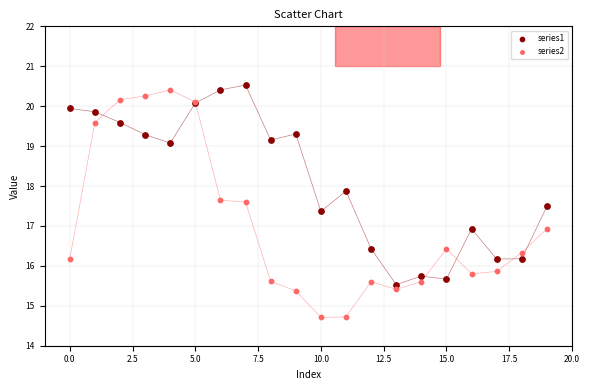

Which series reaches the minimum Y coordinate?

series2